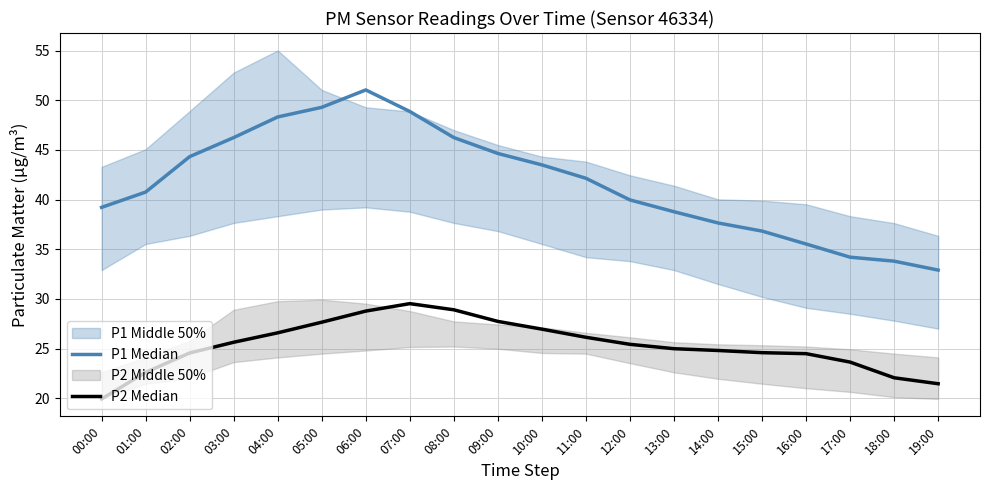

Which series changed the most between 10:00 and 14:00?

P1 Median